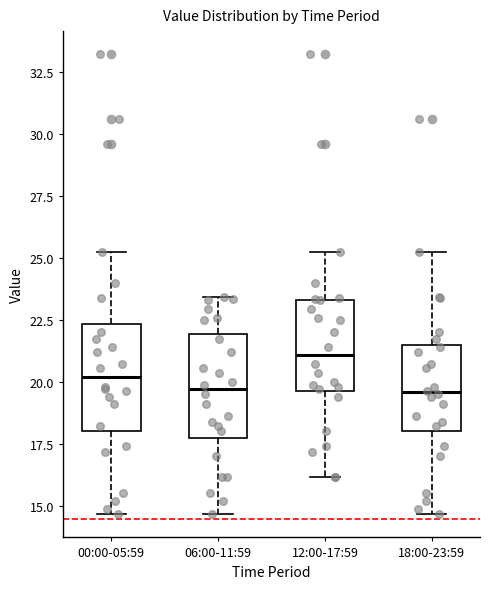

Reading left to right, read every box against the y-axis: the position of its median line, the range the box covers, and the ends of its whiskers. The values are not printed on the chart, so give them approximately, as read against the axis.

00:00-05:59: median 20.0, box 18.0 to 22.5, whiskers 14.5 to 25.5
06:00-11:59: median 19.5, box 18.0 to 22.0, whiskers 14.5 to 23.5
12:00-17:59: median 21.0, box 19.5 to 23.5, whiskers 16.0 to 25.5
18:00-23:59: median 19.5, box 18.0 to 21.5, whiskers 14.5 to 25.5